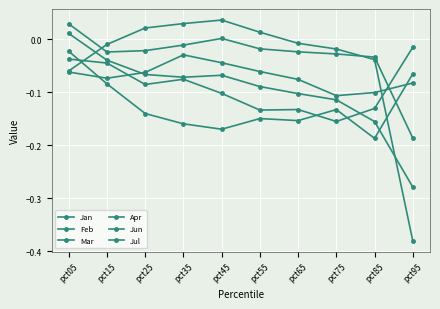

What is the spread (max minus min) of values at pct75?

0.1